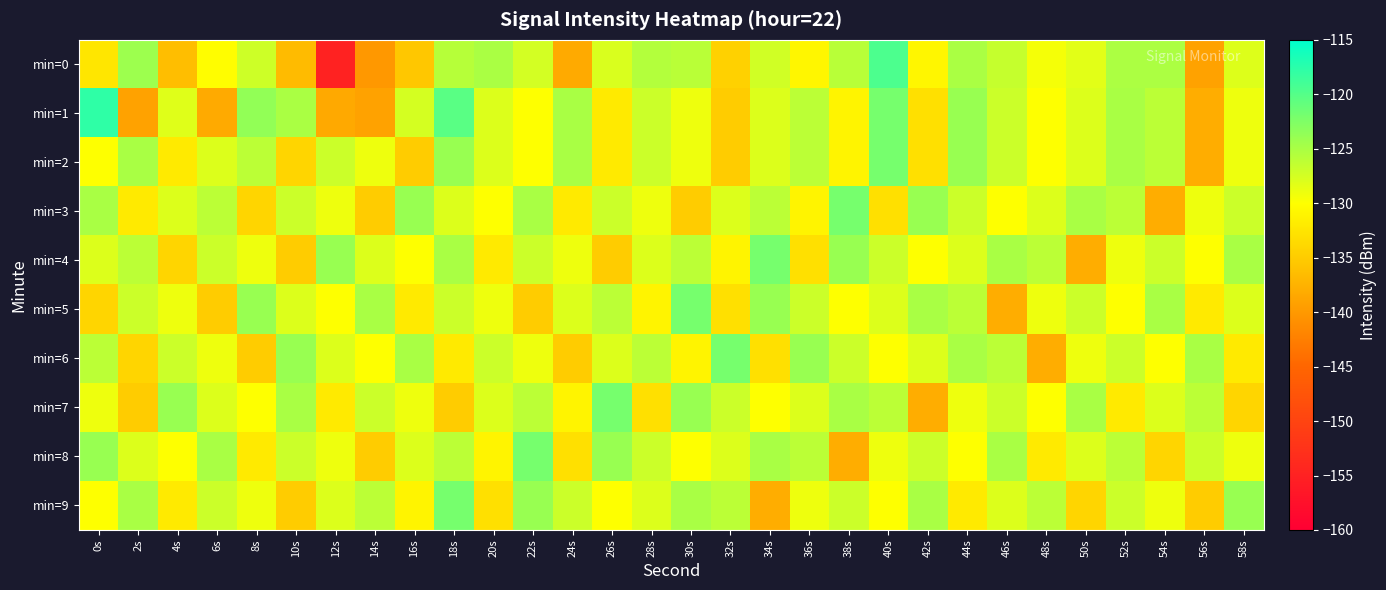

At which category does the chart reach its minimum across all series?

12s